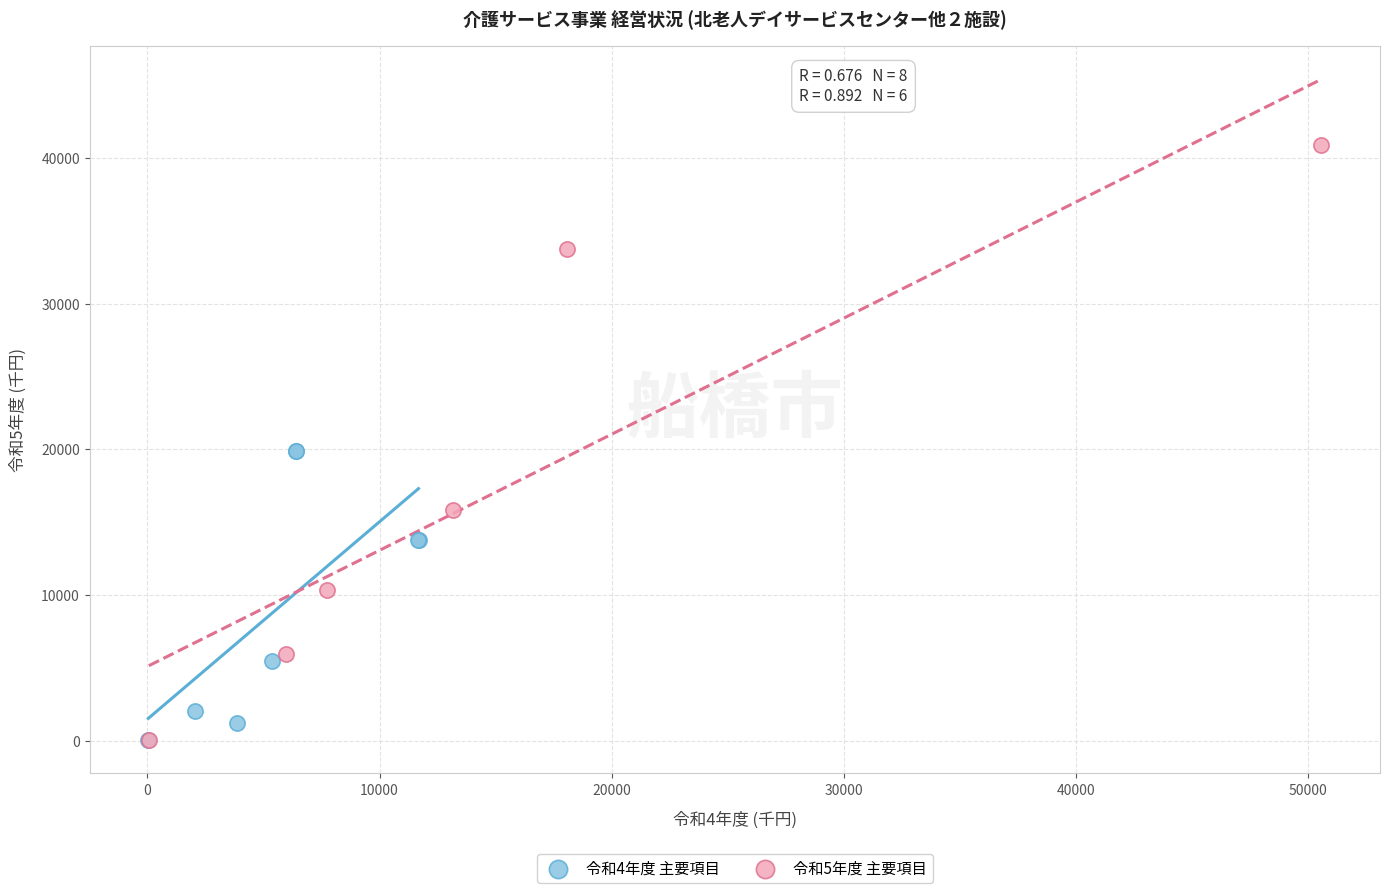

Which series has the widest spread of Y values?

令和5年度 主要項目